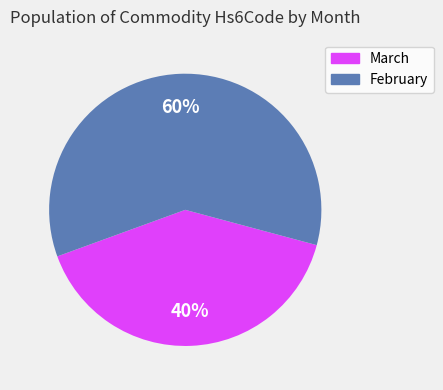

Approximately how many times larger is the value at March compared to February?

0.7